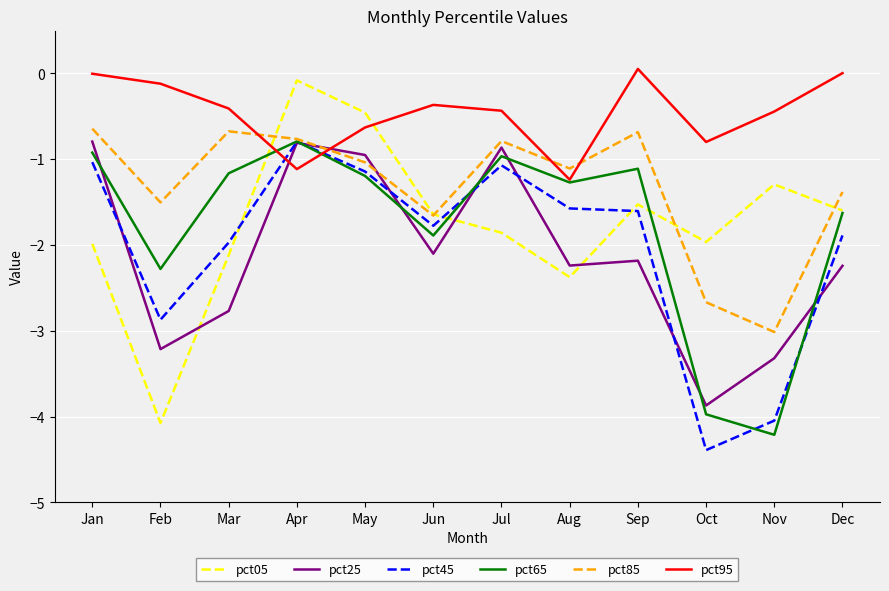

What is the greatest value displayed?

0.1